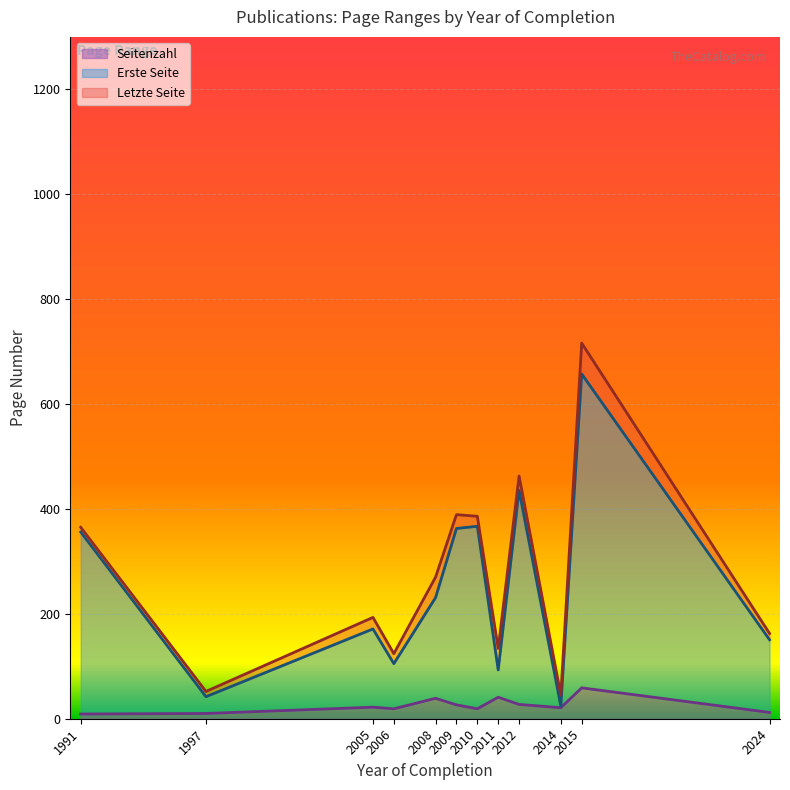

True or false: Letzte Seite and Seitenzahl intersect in this chart.

False